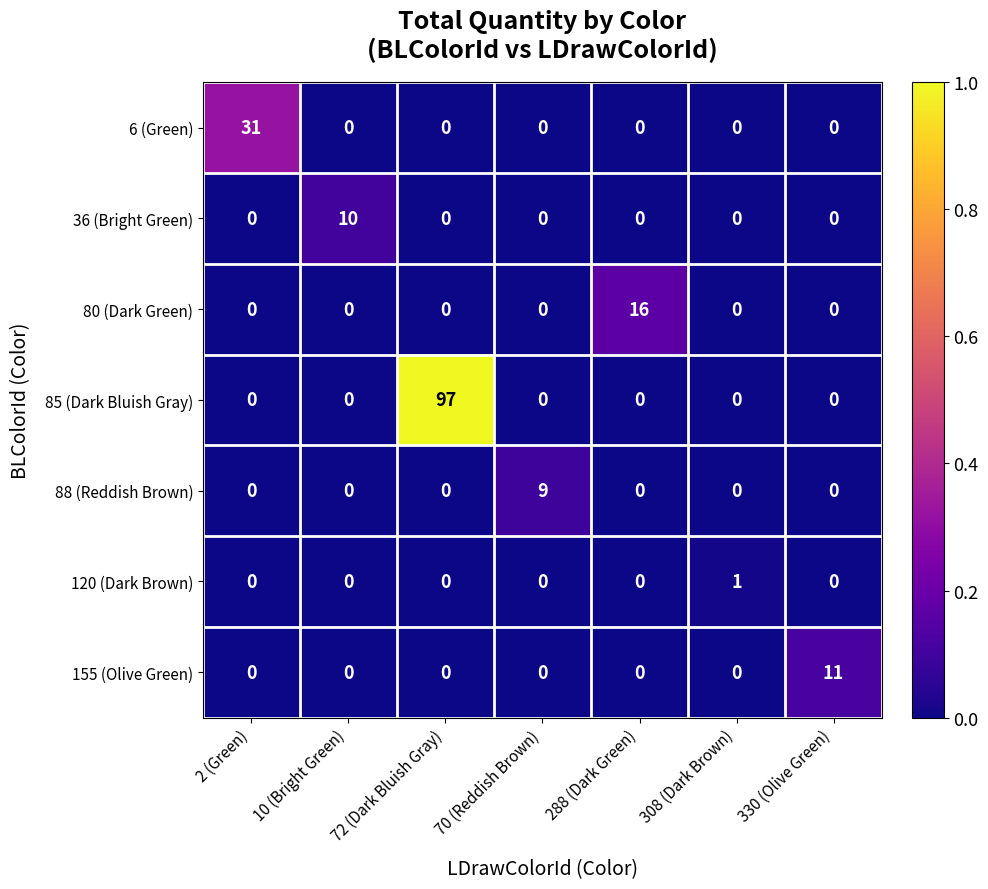

Which series changed the most between 288 (Dark Green) and 330 (Olive Green)?

80 (Dark Green)